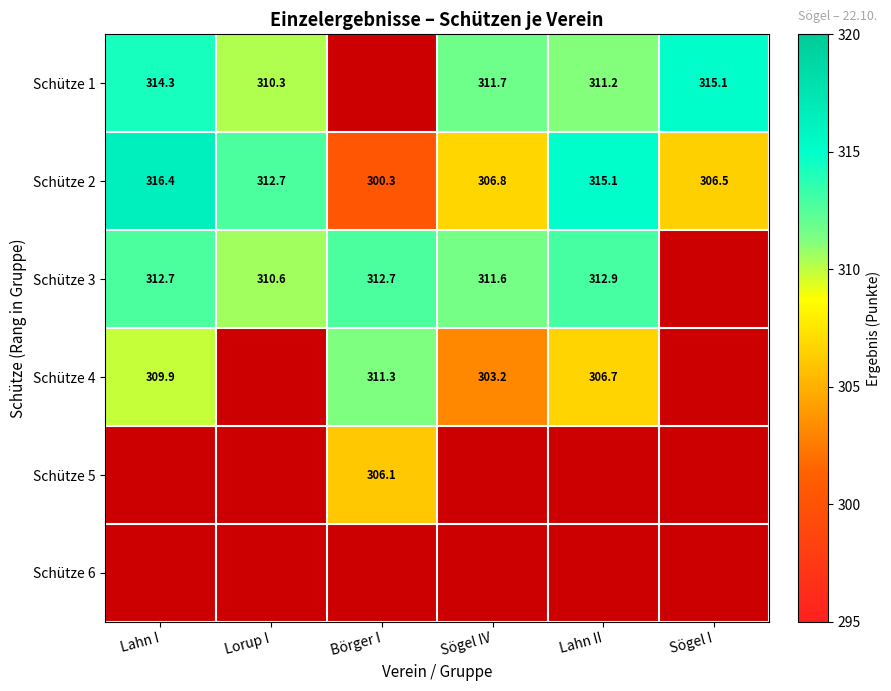

Is it true that Schütze 3 equals 149.6 at Lahn I?

False